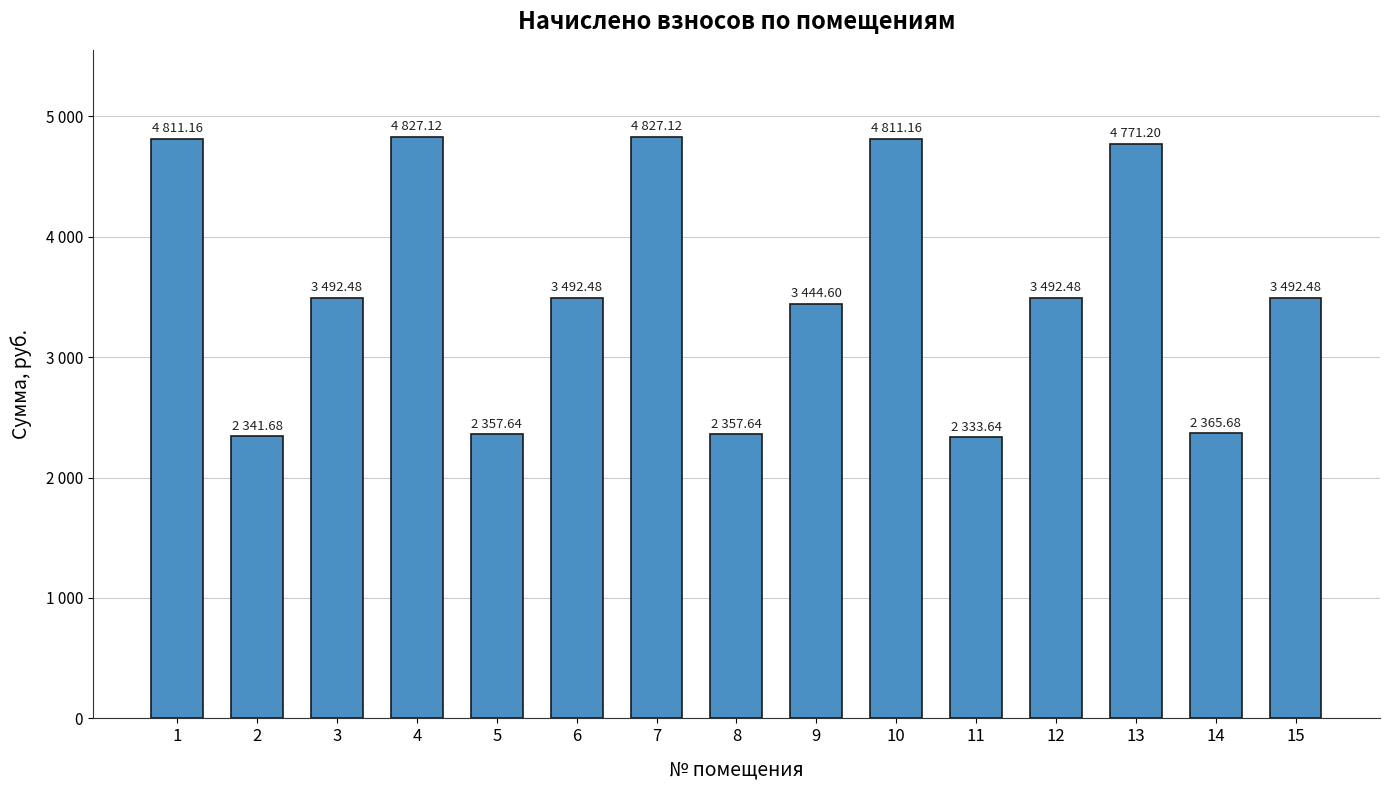

The value at 15 is 3492.5. True or false?

True